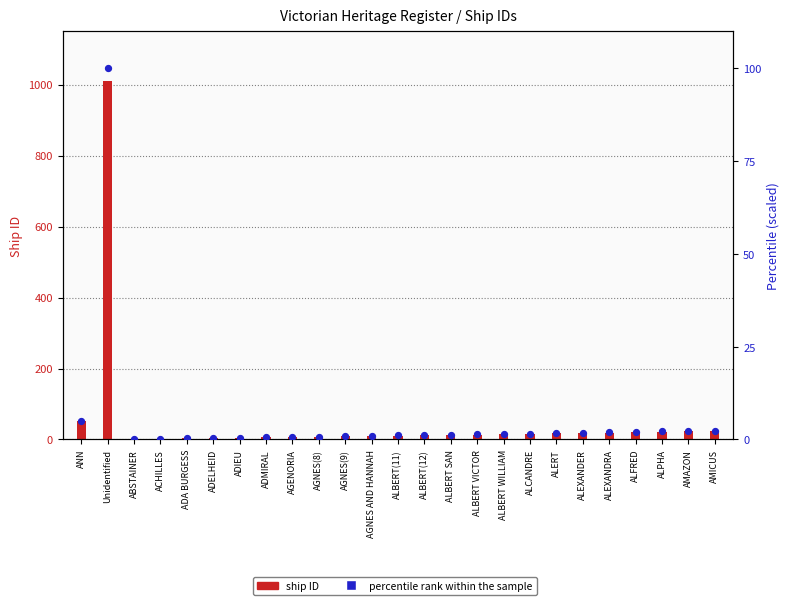

At which category is the sum across all series the highest?

Unidentified